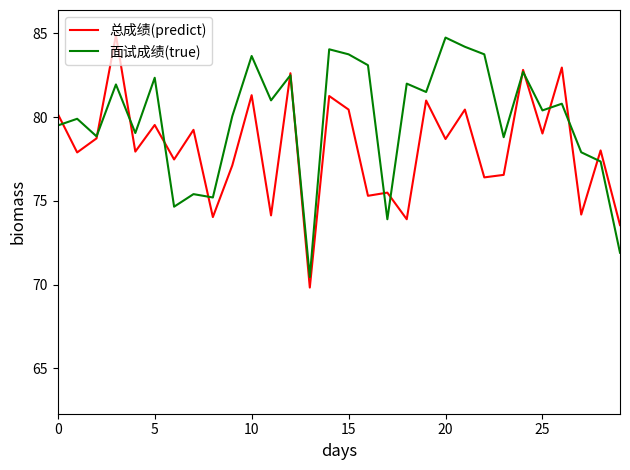

Count the number of data series in this chart.

2